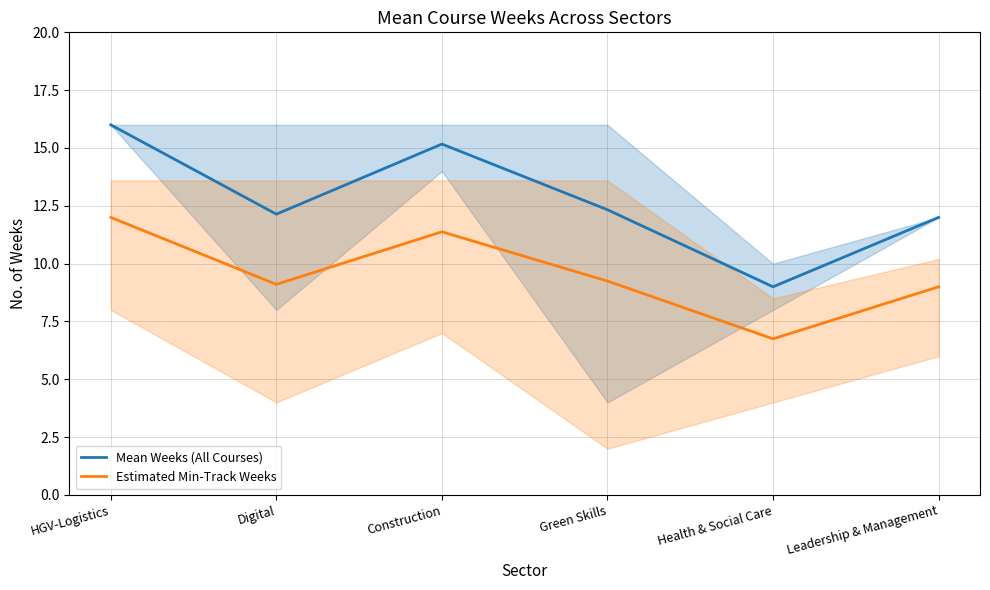

What is the sum of all Estimated Min-Track Weeks values?

57.5